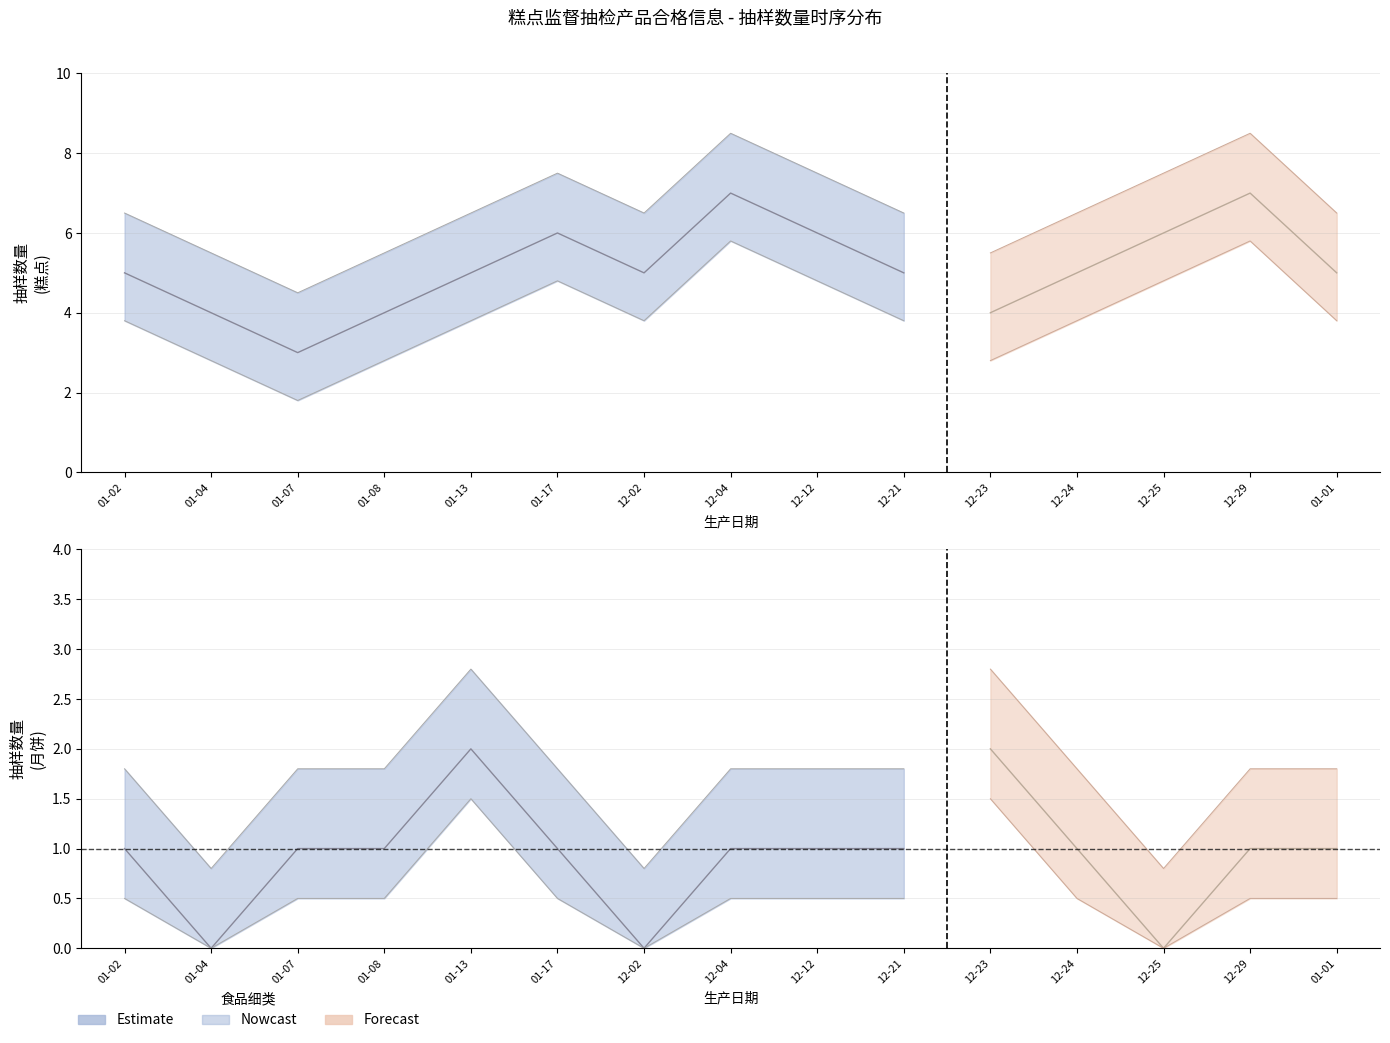

At which category is the sum across all series the highest?

2023-12-04